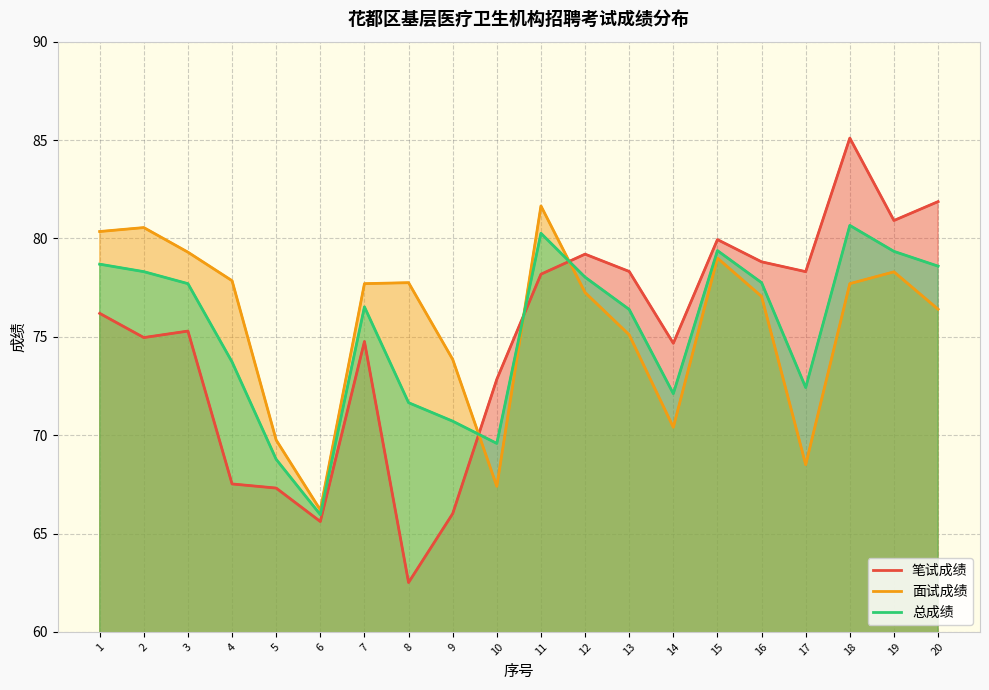

What are all the series names shown in the legend?

笔试成绩, 面试成绩, 总成绩